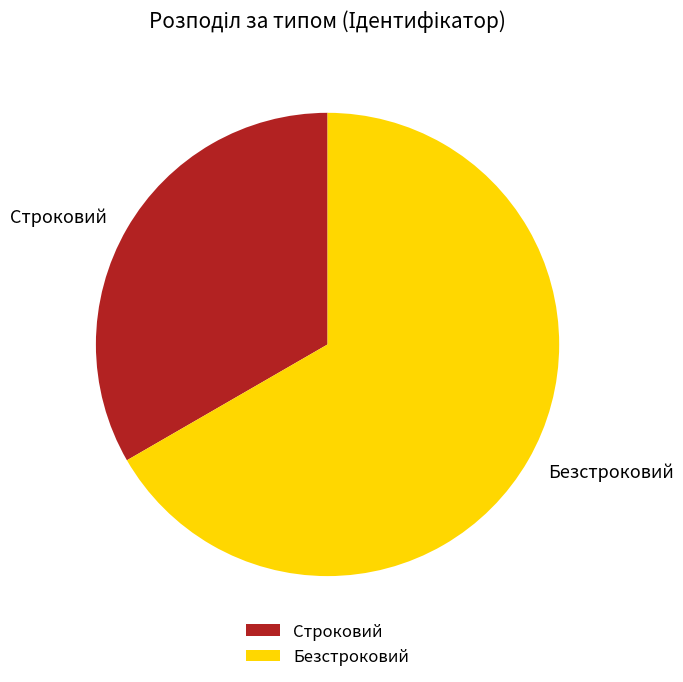

Is the sum of Строковий and Безстроковий greater than half?

Yes